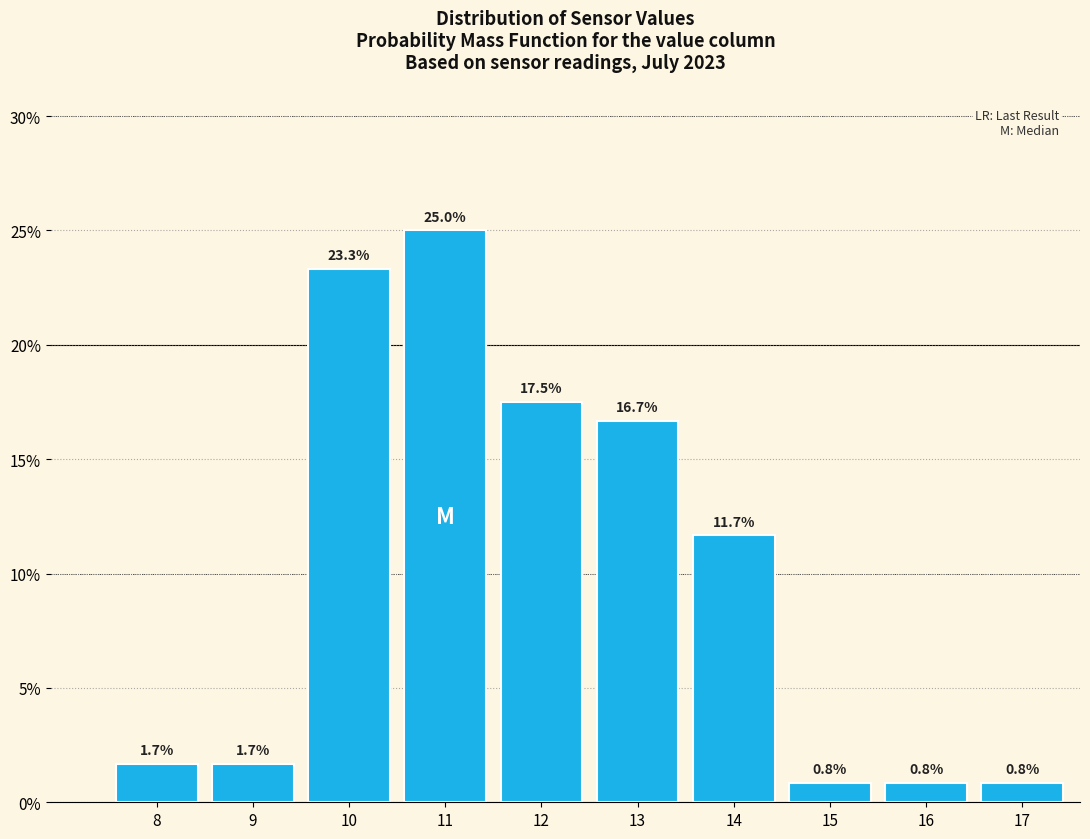

Reading right to left, transcribe all the data shown in this chart.

0.8	0.8	0.8	11.7	16.7	17.5	25.0	23.3	1.7	1.7